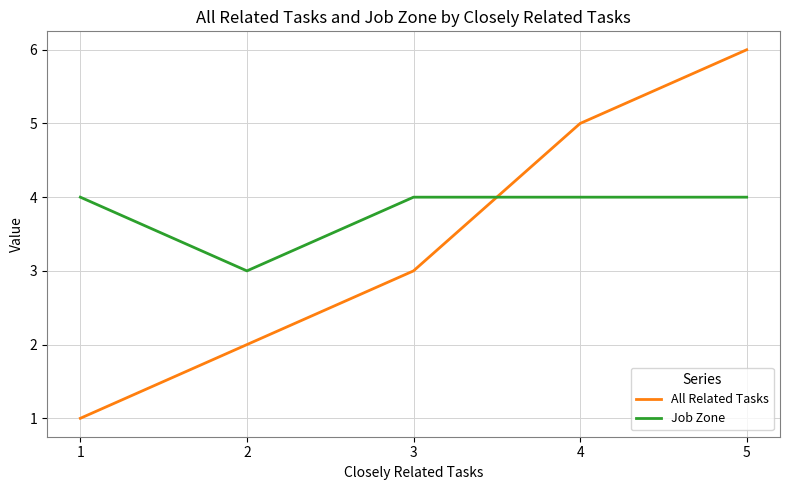

How many times do All Related Tasks and Job Zone cross each other?

1